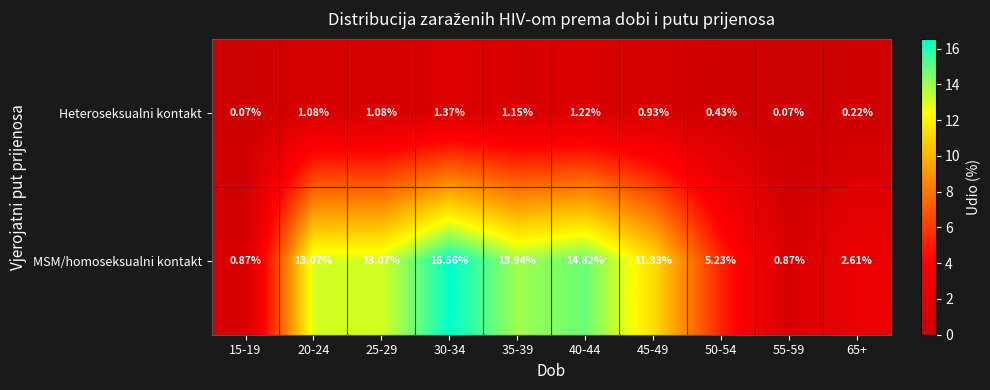

Rank the series at 50-54 from highest to lowest value.

MSM/homoseksualni kontakt, Heteroseksualni kontakt